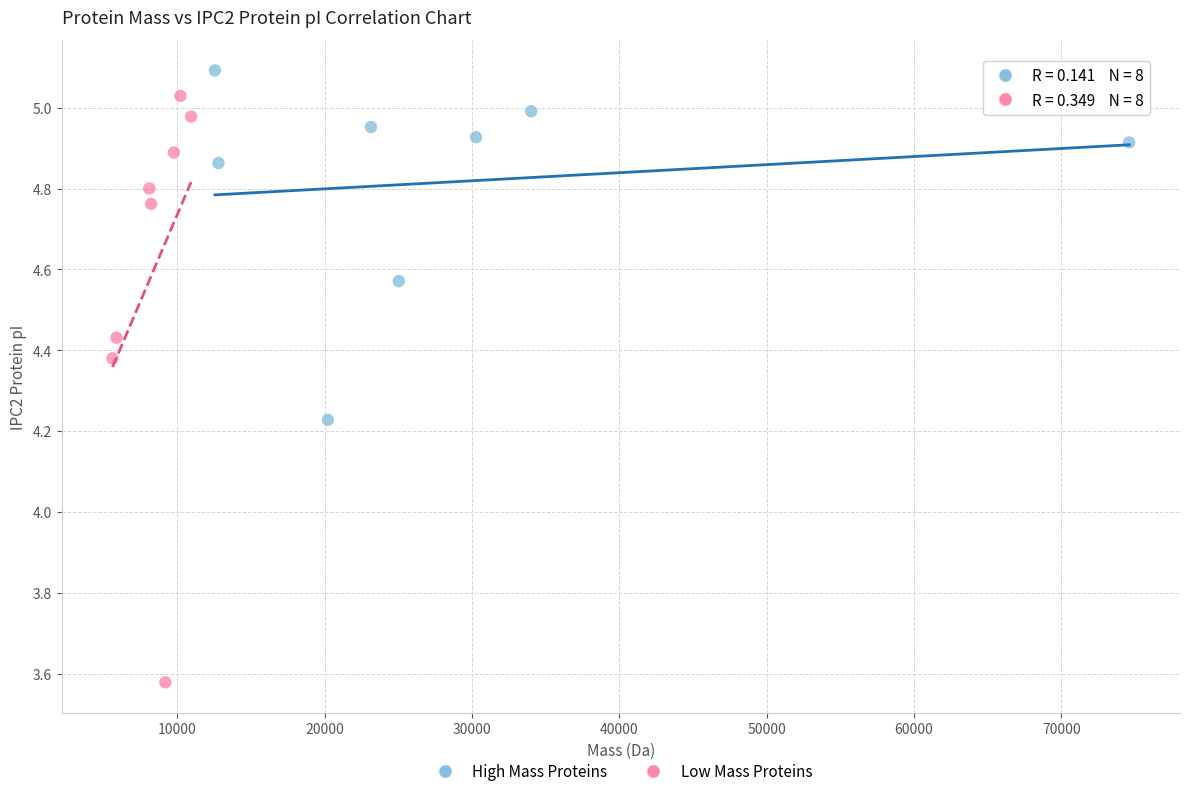

Which series has the widest spread of Y values?

Low Mass Proteins